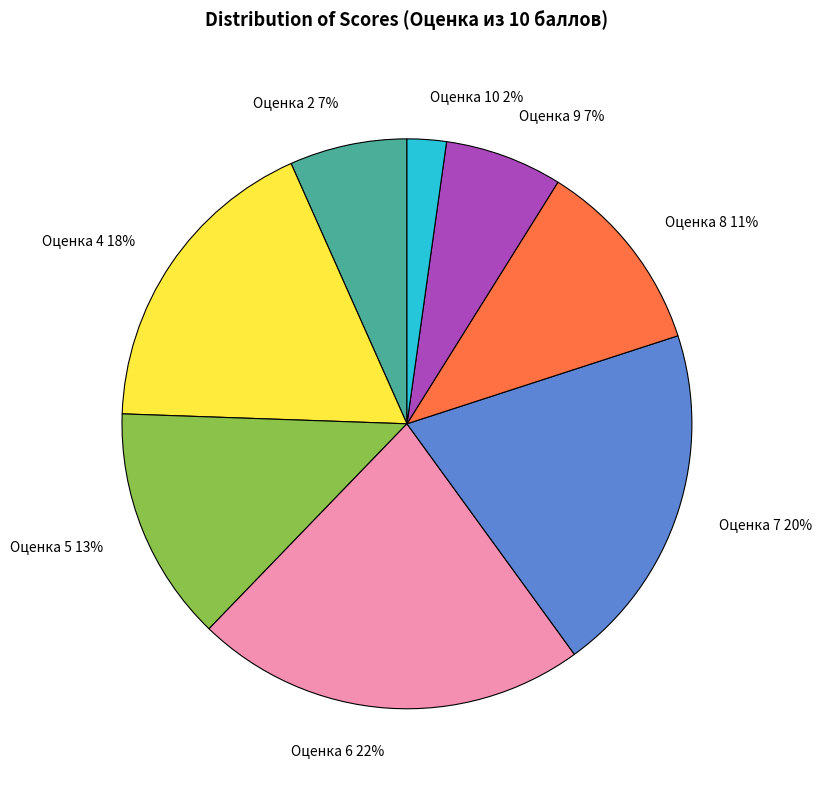

To the nearest percent, what is the average slice percentage?

12%